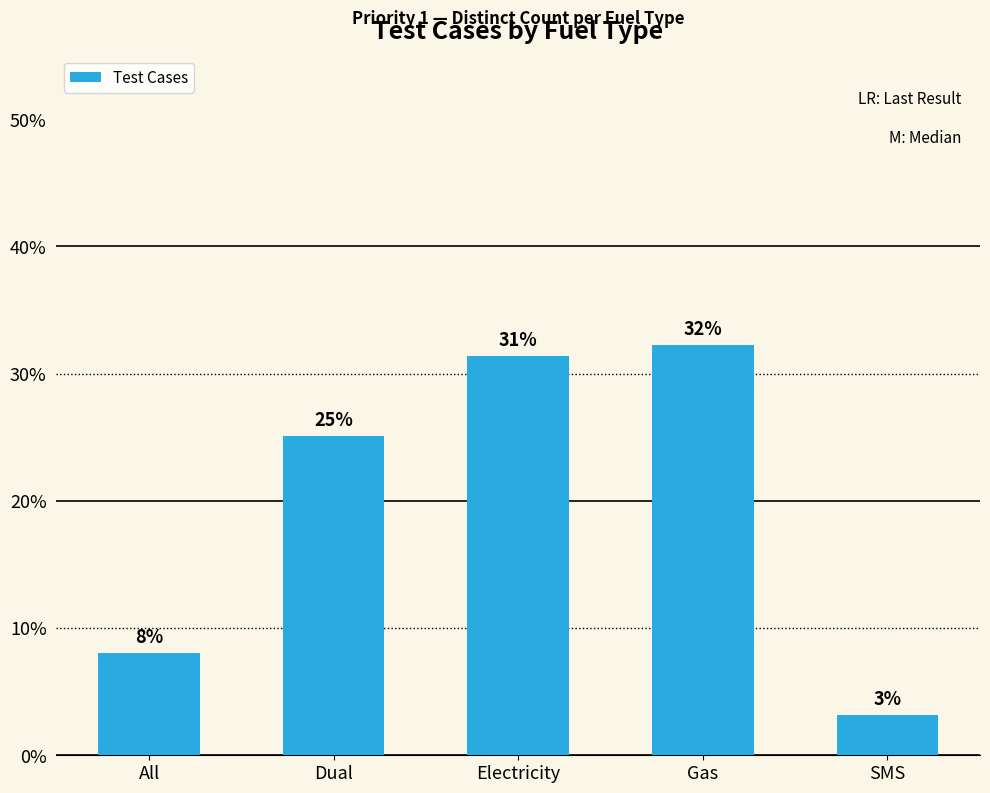

Does the chart contain any negative values?

No